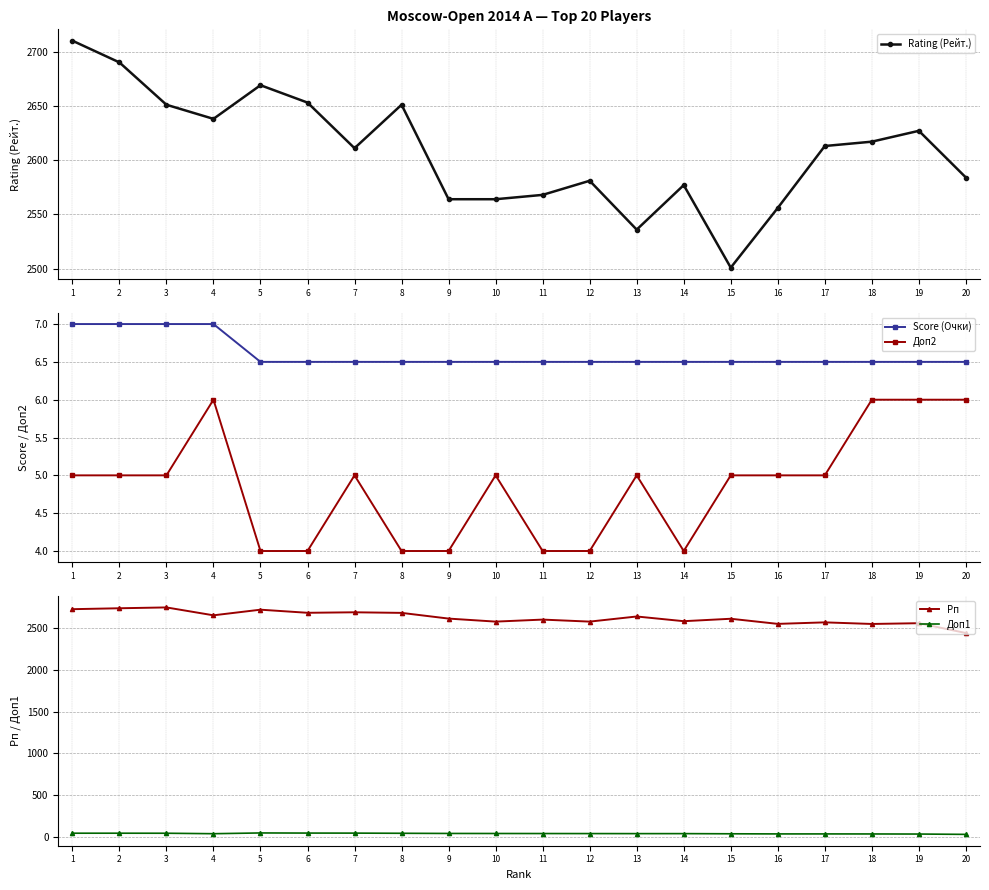

At which label is Score (Очки) closest to 6?

5